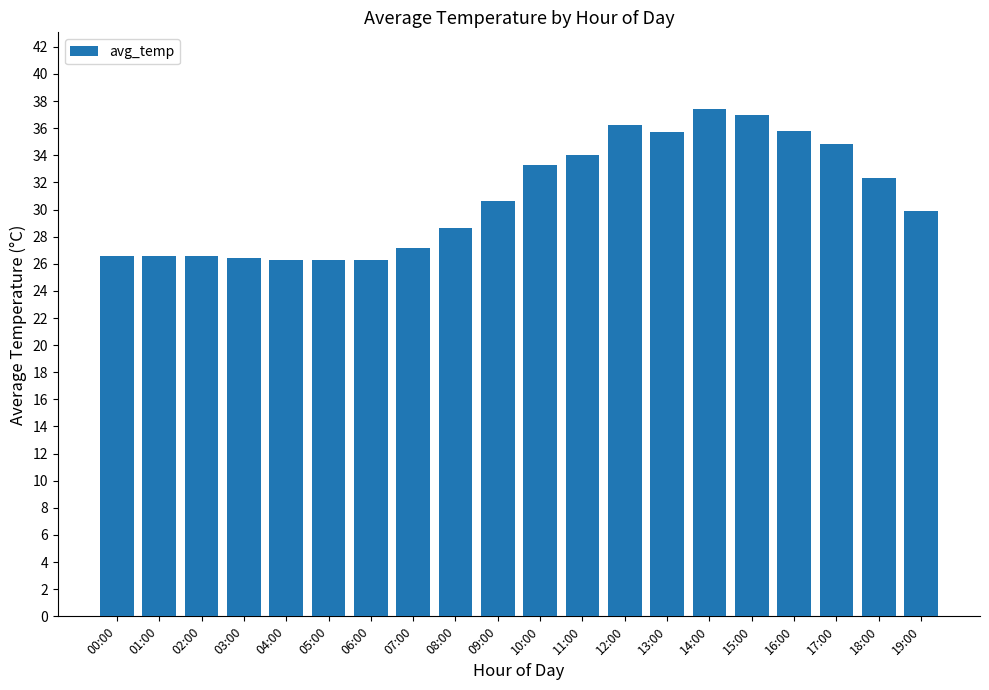

What is the maximum value shown in the chart?

37.5